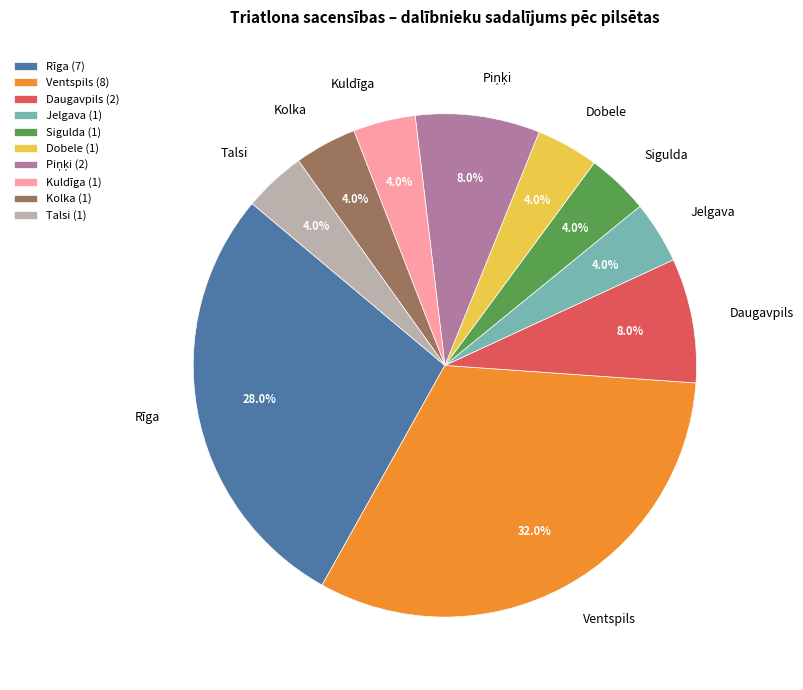

True or false: Kuldīga accounts for 18% of the total.

False